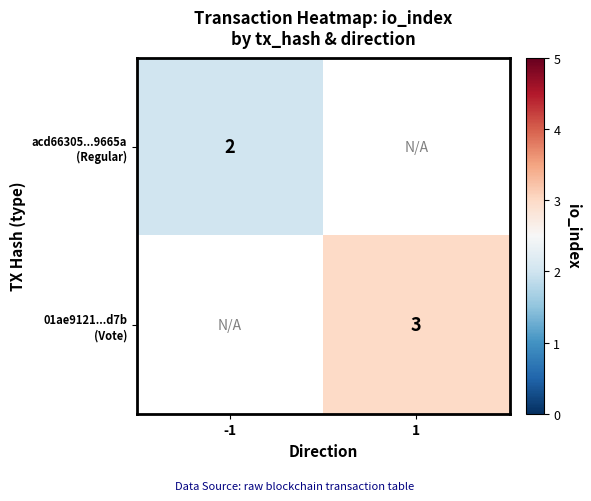

Rank the categories by acd66305...9665a (Regular) value from highest to lowest.

-1, 1